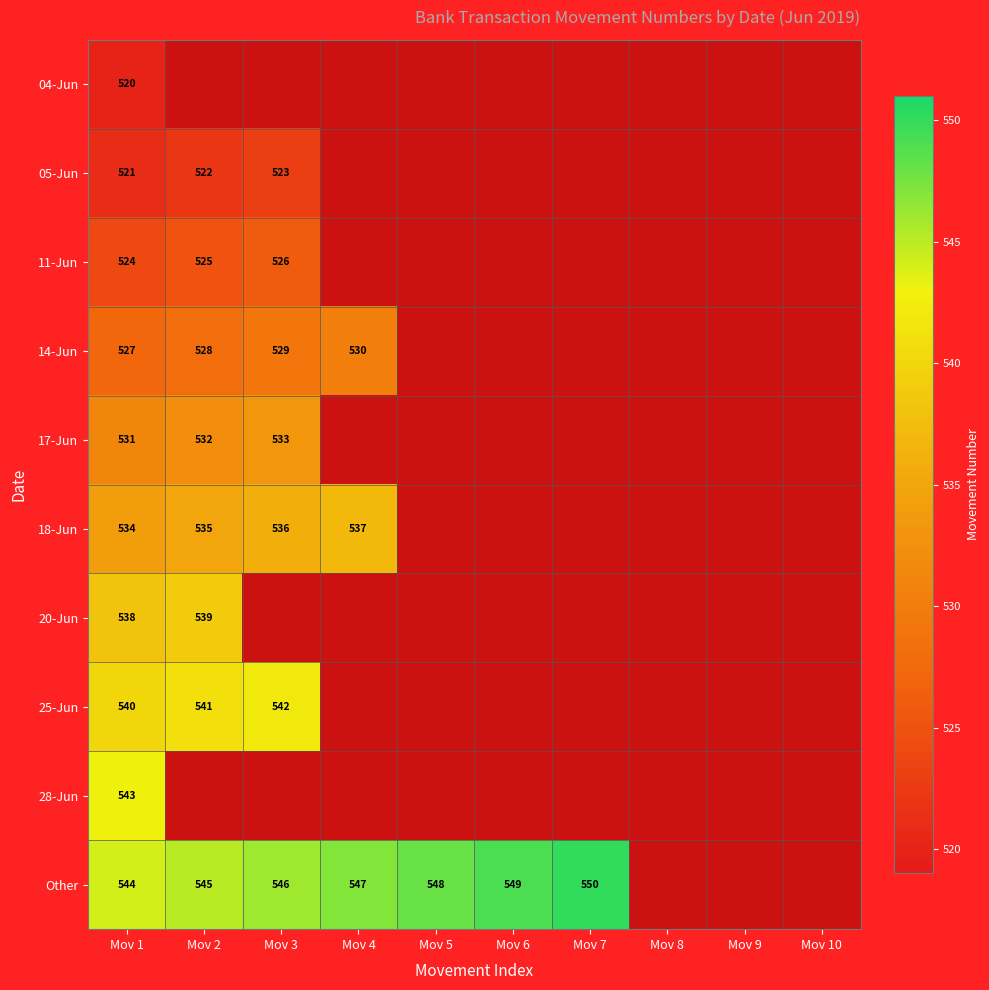

At how many categories does at least one series exceed 524?

7